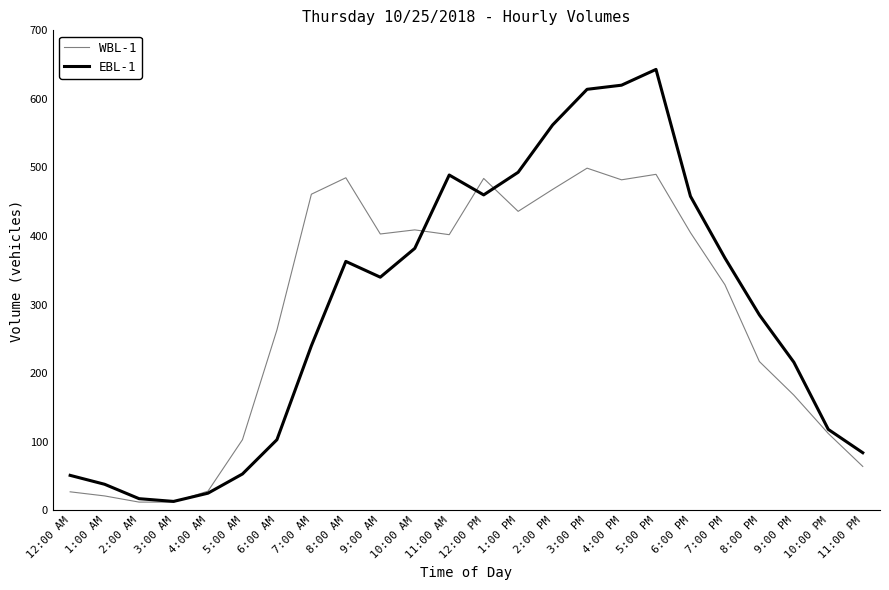

True or false: WBL-1 has more than 0 points higher than both neighbors.

True